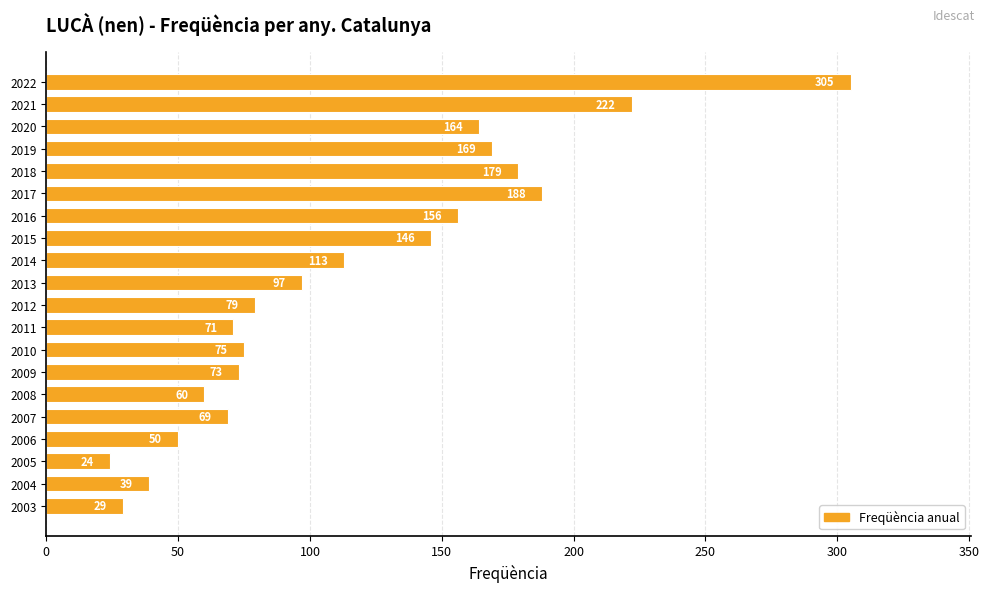

Rank the categories by value from highest to lowest.

2022, 2021, 2017, 2018, 2019, 2020, 2016, 2015, 2014, 2013, 2012, 2010, 2009, 2011, 2007, 2008, 2006, 2004, 2003, 2005